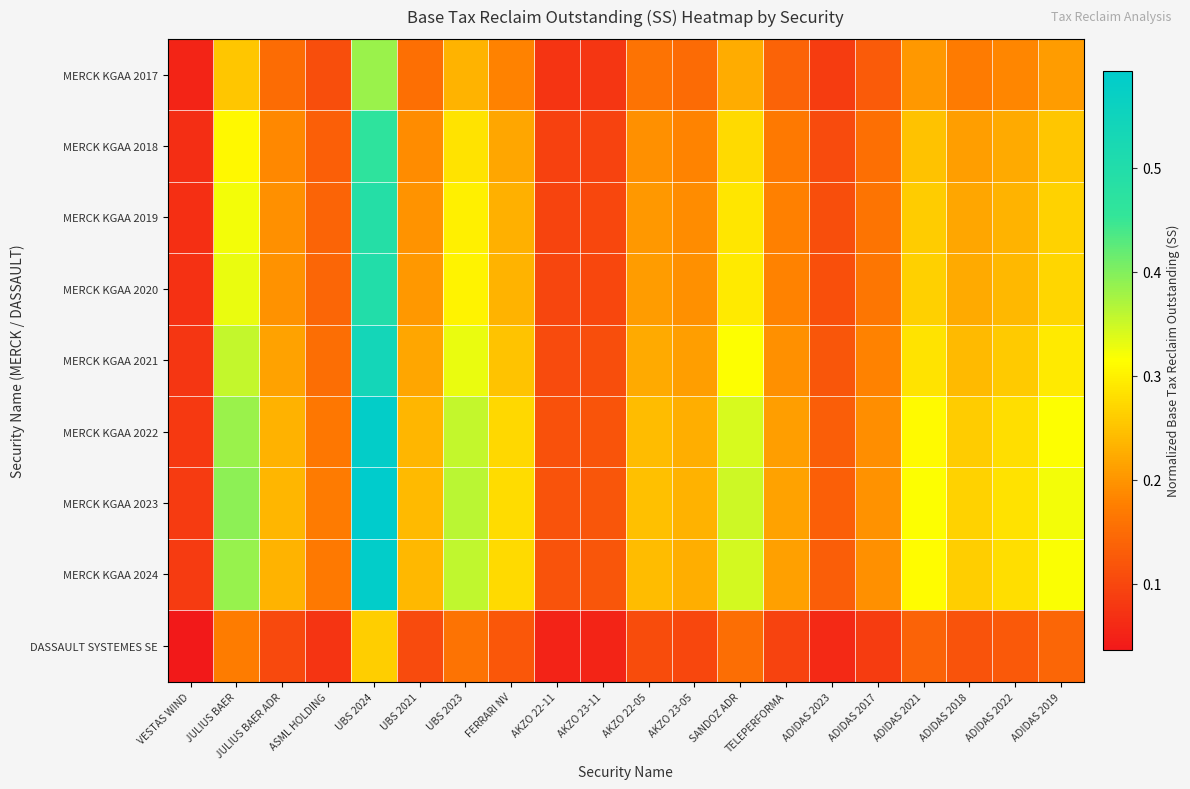

Reading left to right, list all the values displayed in this chart.

MERCK KGAA 2017: VESTAS WIND=0.1	JULIUS BAER=0.3	JULIUS BAER ADR=0.2	ASML HOLDING=0.1	UBS 2024=0.4	UBS 2021=0.2	UBS 2023=0.2	FERRARI NV=0.2	AKZO 22-11=0.1	AKZO 23-11=0.1	AKZO 22-05=0.2	AKZO 23-05=0.1	SANDOZ ADR=0.2	TELEPERFORMA=0.1	ADIDAS 2023=0.1	ADIDAS 2017=0.1	ADIDAS 2021=0.2	ADIDAS 2018=0.2	ADIDAS 2022=0.2	ADIDAS 2019=0.2
MERCK KGAA 2018: VESTAS WIND=0.1	JULIUS BAER=0.3	JULIUS BAER ADR=0.2	ASML HOLDING=0.1	UBS 2024=0.5	UBS 2021=0.2	UBS 2023=0.3	FERRARI NV=0.2	AKZO 22-11=0.1	AKZO 23-11=0.1	AKZO 22-05=0.2	AKZO 23-05=0.2	SANDOZ ADR=0.3	TELEPERFORMA=0.2	ADIDAS 2023=0.1	ADIDAS 2017=0.2	ADIDAS 2021=0.2	ADIDAS 2018=0.2	ADIDAS 2022=0.2	ADIDAS 2019=0.3
MERCK KGAA 2019: VESTAS WIND=0.1	JULIUS BAER=0.3	JULIUS BAER ADR=0.2	ASML HOLDING=0.1	UBS 2024=0.5	UBS 2021=0.2	UBS 2023=0.3	FERRARI NV=0.2	AKZO 22-11=0.1	AKZO 23-11=0.1	AKZO 22-05=0.2	AKZO 23-05=0.2	SANDOZ ADR=0.3	TELEPERFORMA=0.2	ADIDAS 2023=0.1	ADIDAS 2017=0.2	ADIDAS 2021=0.3	ADIDAS 2018=0.2	ADIDAS 2022=0.2	ADIDAS 2019=0.3
MERCK KGAA 2020: VESTAS WIND=0.1	JULIUS BAER=0.3	JULIUS BAER ADR=0.2	ASML HOLDING=0.1	UBS 2024=0.5	UBS 2021=0.2	UBS 2023=0.3	FERRARI NV=0.2	AKZO 22-11=0.1	AKZO 23-11=0.1	AKZO 22-05=0.2	AKZO 23-05=0.2	SANDOZ ADR=0.3	TELEPERFORMA=0.2	ADIDAS 2023=0.1	ADIDAS 2017=0.2	ADIDAS 2021=0.3	ADIDAS 2018=0.2	ADIDAS 2022=0.2	ADIDAS 2019=0.3
MERCK KGAA 2021: VESTAS WIND=0.1	JULIUS BAER=0.4	JULIUS BAER ADR=0.2	ASML HOLDING=0.2	UBS 2024=0.5	UBS 2021=0.2	UBS 2023=0.3	FERRARI NV=0.3	AKZO 22-11=0.1	AKZO 23-11=0.1	AKZO 22-05=0.2	AKZO 23-05=0.2	SANDOZ ADR=0.3	TELEPERFORMA=0.2	ADIDAS 2023=0.1	ADIDAS 2017=0.2	ADIDAS 2021=0.3	ADIDAS 2018=0.2	ADIDAS 2022=0.3	ADIDAS 2019=0.3
MERCK KGAA 2022: VESTAS WIND=0.1	JULIUS BAER=0.4	JULIUS BAER ADR=0.2	ASML HOLDING=0.2	UBS 2024=0.6	UBS 2021=0.2	UBS 2023=0.4	FERRARI NV=0.3	AKZO 22-11=0.1	AKZO 23-11=0.1	AKZO 22-05=0.2	AKZO 23-05=0.2	SANDOZ ADR=0.3	TELEPERFORMA=0.2	ADIDAS 2023=0.1	ADIDAS 2017=0.2	ADIDAS 2021=0.3	ADIDAS 2018=0.3	ADIDAS 2022=0.3	ADIDAS 2019=0.3
MERCK KGAA 2023: VESTAS WIND=0.1	JULIUS BAER=0.4	JULIUS BAER ADR=0.2	ASML HOLDING=0.2	UBS 2024=0.6	UBS 2021=0.2	UBS 2023=0.4	FERRARI NV=0.3	AKZO 22-11=0.1	AKZO 23-11=0.1	AKZO 22-05=0.2	AKZO 23-05=0.2	SANDOZ ADR=0.3	TELEPERFORMA=0.2	ADIDAS 2023=0.1	ADIDAS 2017=0.2	ADIDAS 2021=0.3	ADIDAS 2018=0.3	ADIDAS 2022=0.3	ADIDAS 2019=0.3
MERCK KGAA 2024: VESTAS WIND=0.1	JULIUS BAER=0.4	JULIUS BAER ADR=0.2	ASML HOLDING=0.2	UBS 2024=0.6	UBS 2021=0.2	UBS 2023=0.4	FERRARI NV=0.3	AKZO 22-11=0.1	AKZO 23-11=0.1	AKZO 22-05=0.2	AKZO 23-05=0.2	SANDOZ ADR=0.3	TELEPERFORMA=0.2	ADIDAS 2023=0.1	ADIDAS 2017=0.2	ADIDAS 2021=0.3	ADIDAS 2018=0.3	ADIDAS 2022=0.3	ADIDAS 2019=0.3
DASSAULT SYSTEMES SE: VESTAS WIND=0.0	JULIUS BAER=0.2	JULIUS BAER ADR=0.1	ASML HOLDING=0.1	UBS 2024=0.3	UBS 2021=0.1	UBS 2023=0.2	FERRARI NV=0.1	AKZO 22-11=0.1	AKZO 23-11=0.1	AKZO 22-05=0.1	AKZO 23-05=0.1	SANDOZ ADR=0.2	TELEPERFORMA=0.1	ADIDAS 2023=0.1	ADIDAS 2017=0.1	ADIDAS 2021=0.1	ADIDAS 2018=0.1	ADIDAS 2022=0.1	ADIDAS 2019=0.1